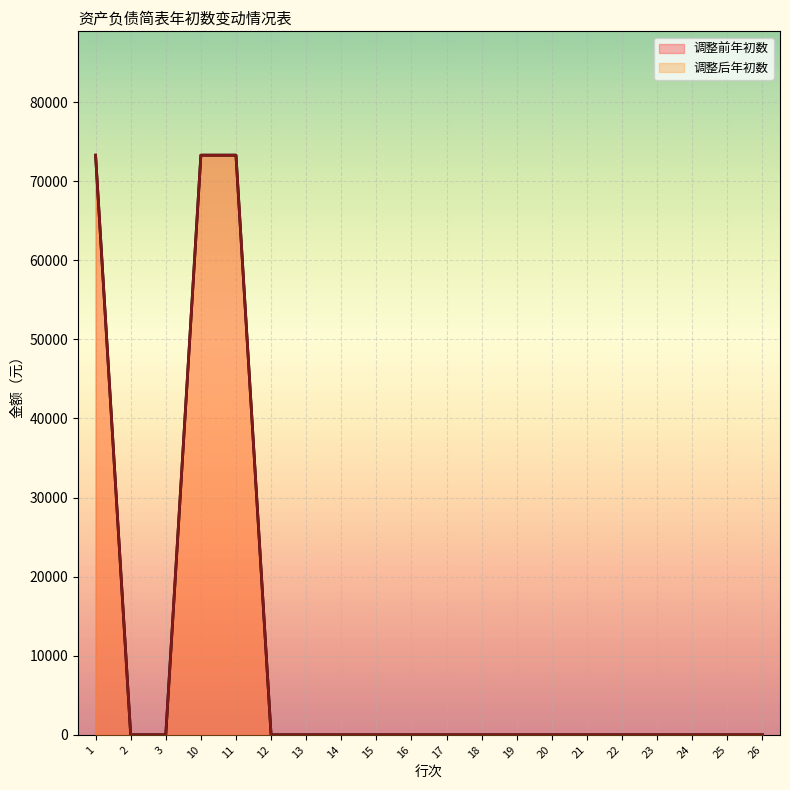

What is the maximum value for 调整后年初数?

73300